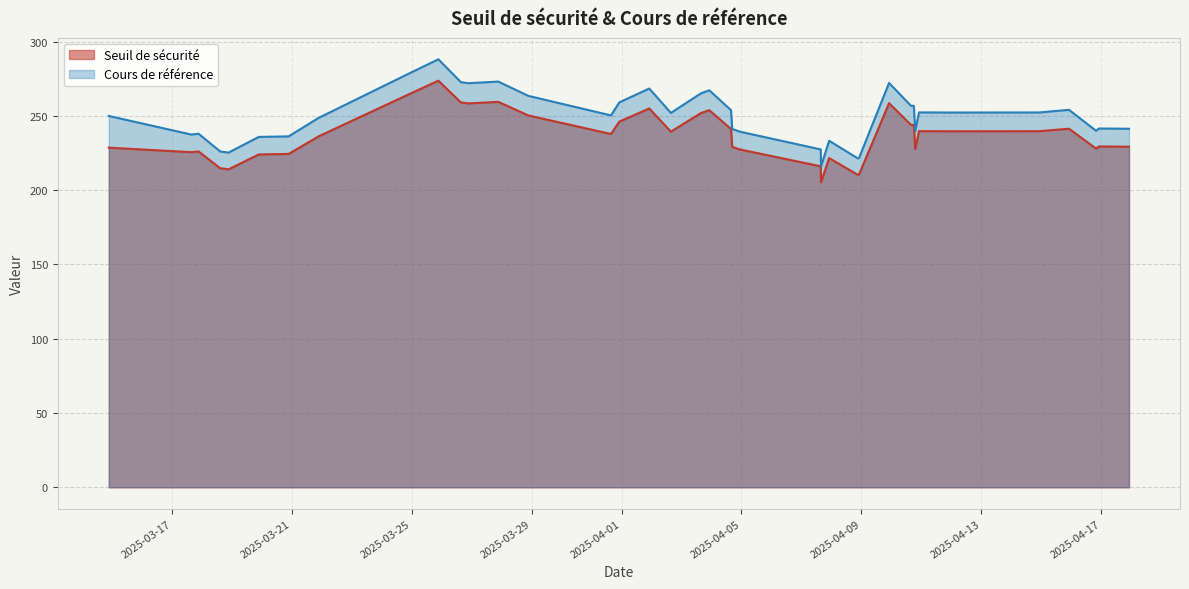

How many values in the Seuil de sécurité series exceed 237?

20